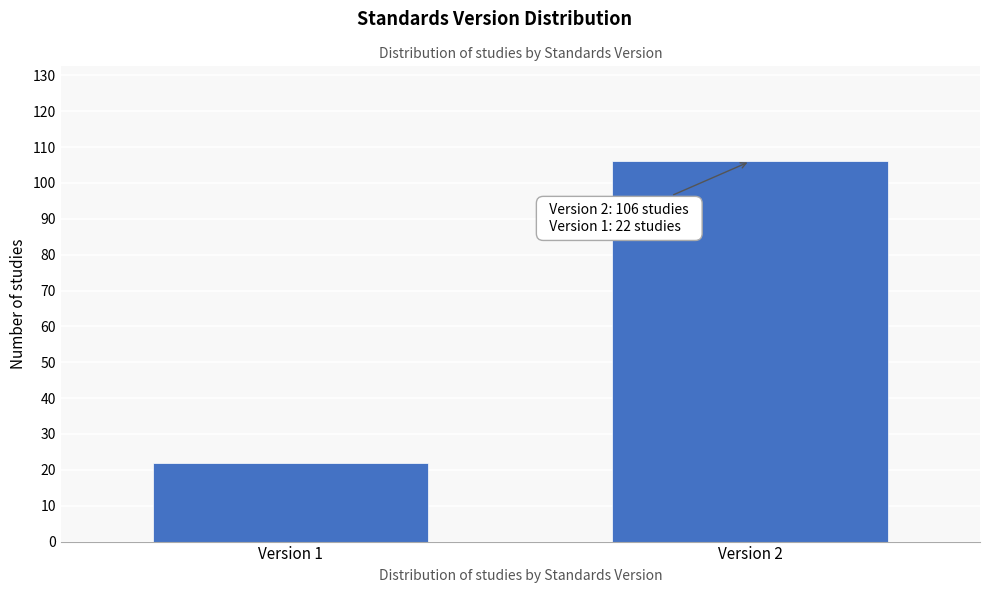

Reading left to right, transcribe all the data shown in this chart.

22	106